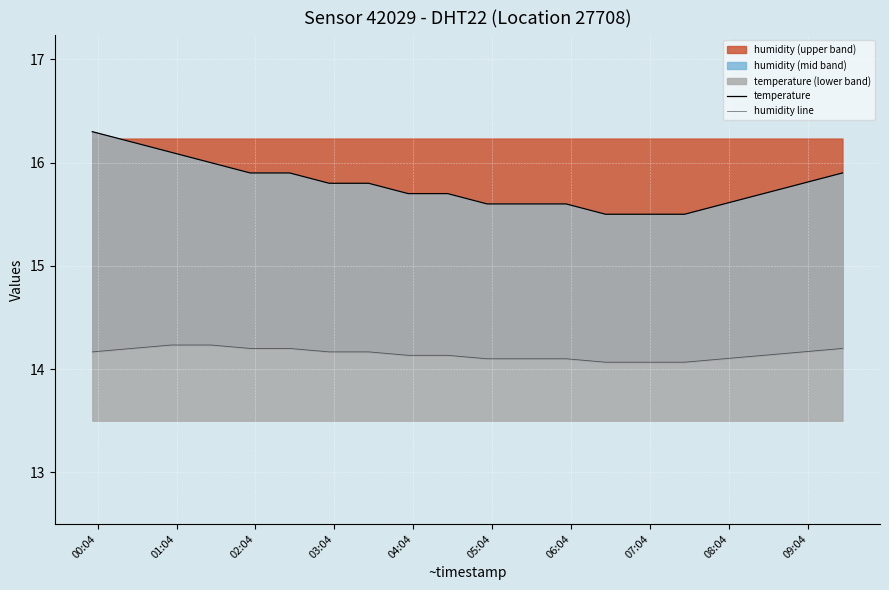

True or false: humidity line and temperature cross at least once.

False